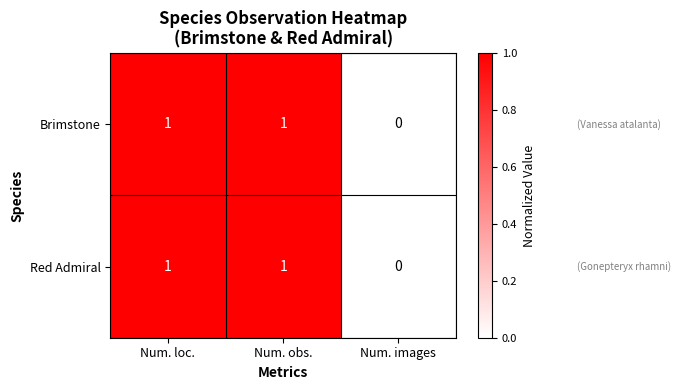

How many Brimstone values are between 0 and 1?

3